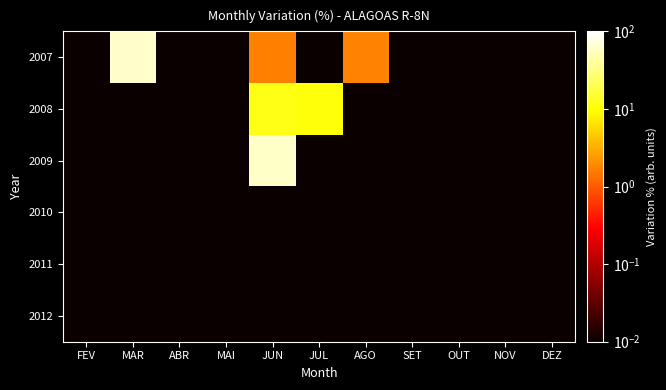

What is the difference between the highest and lowest values at JUN?

59.3